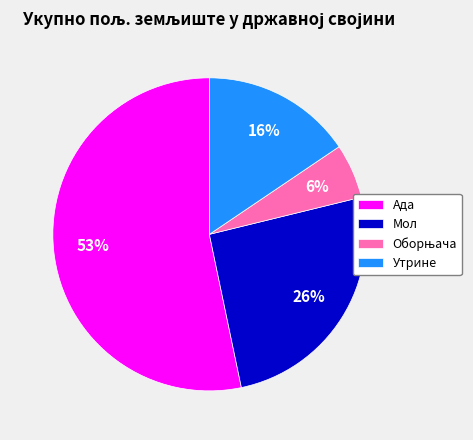

Is it true that Ада is 39% of the pie?

False